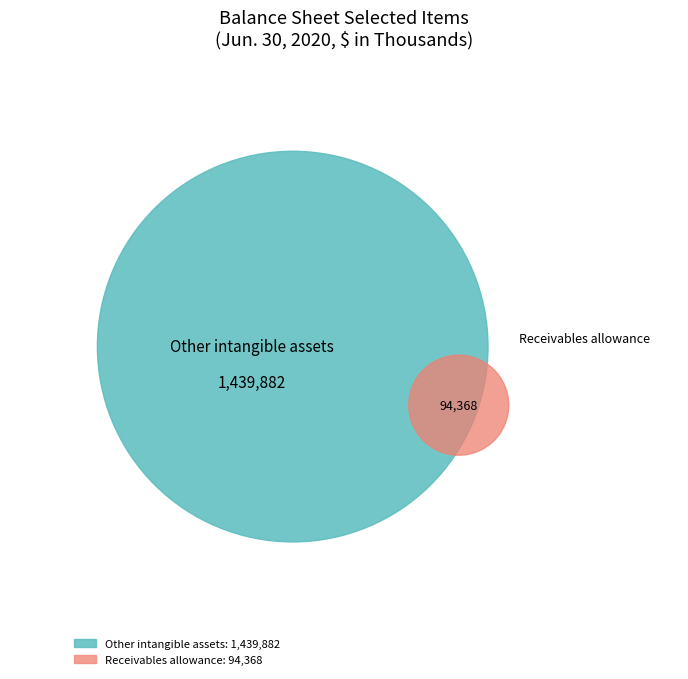

Is there a majority slice in this chart?

Yes